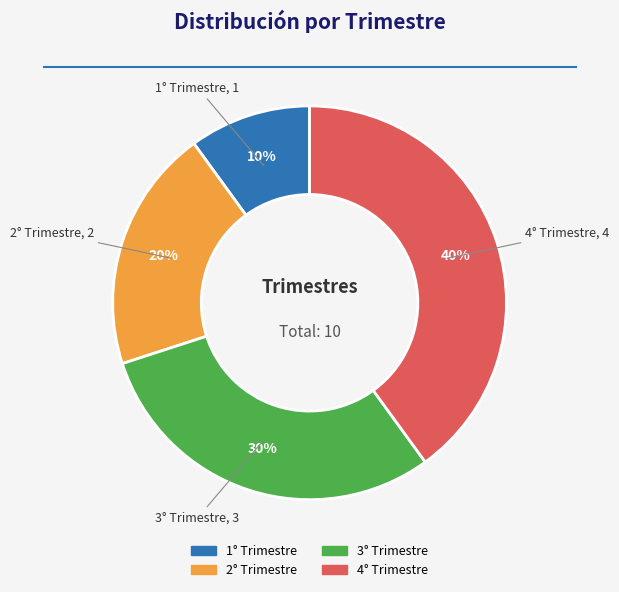

Which has a higher value, 3° Trimestre or 4° Trimestre?

4° Trimestre